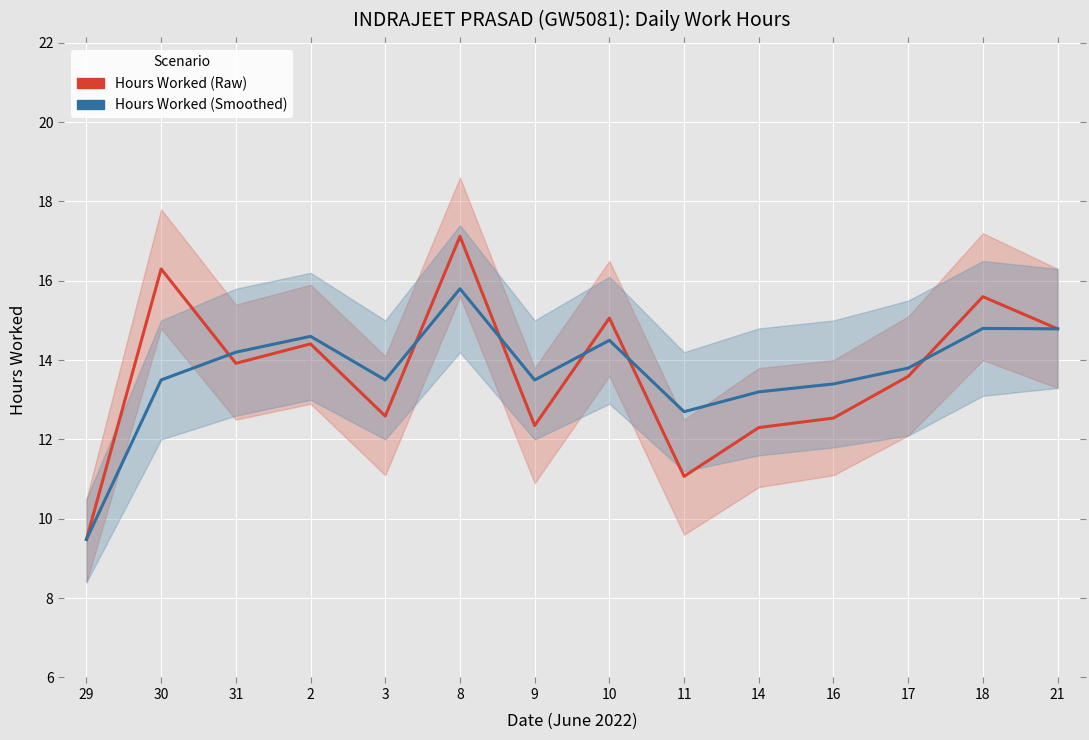

Reading left to right, what are all the values shown in this chart?

Hours Worked (Raw): 29=9.5	30=16.3	31=13.9	2=14.4	3=12.6	8=17.1	9=12.3	10=15.1	11=11.1	14=12.3	16=12.5	17=13.6	18=15.6	21=14.8
Hours Worked (Smoothed): 29=9.5	30=13.5	31=14.2	2=14.6	3=13.5	8=15.8	9=13.5	10=14.5	11=12.7	14=13.2	16=13.4	17=13.8	18=14.8	21=14.8